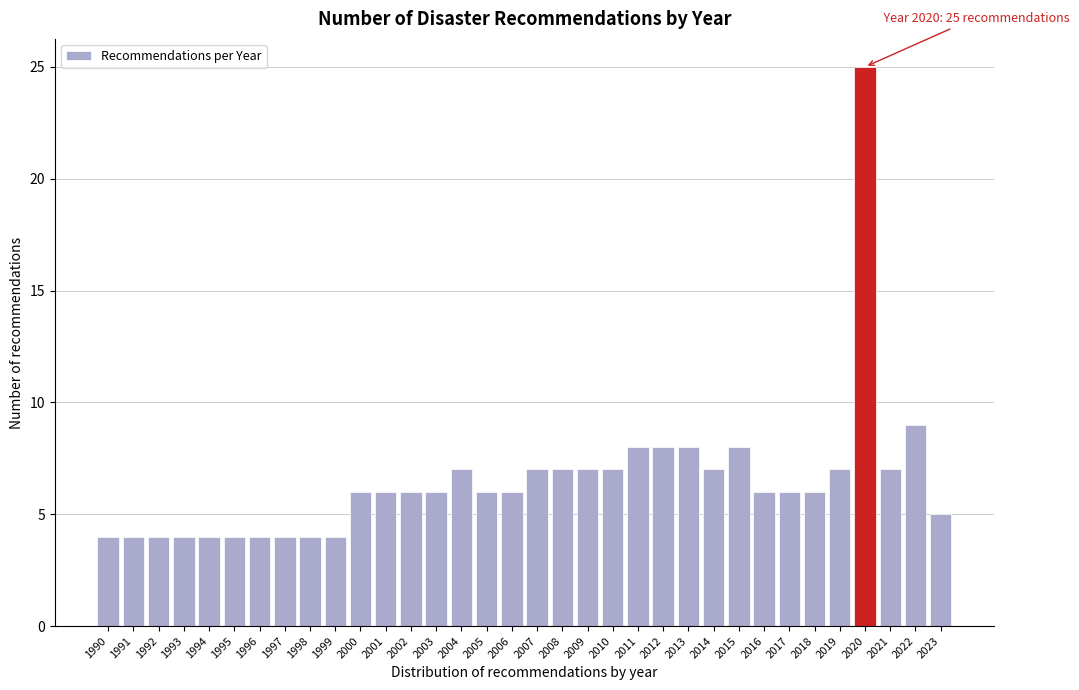

What is the sum of the values at 2006 and 1996?

10